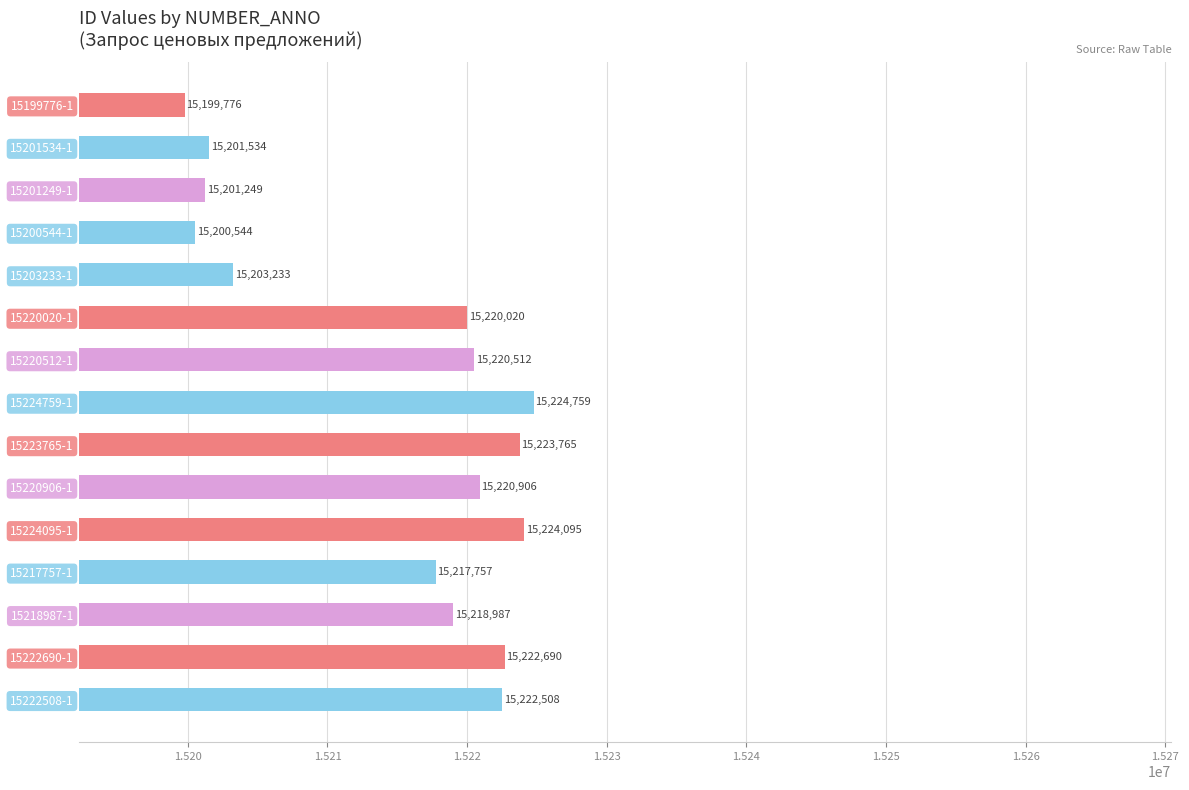

What is the label of the 15th bar from the top?

15222508-1